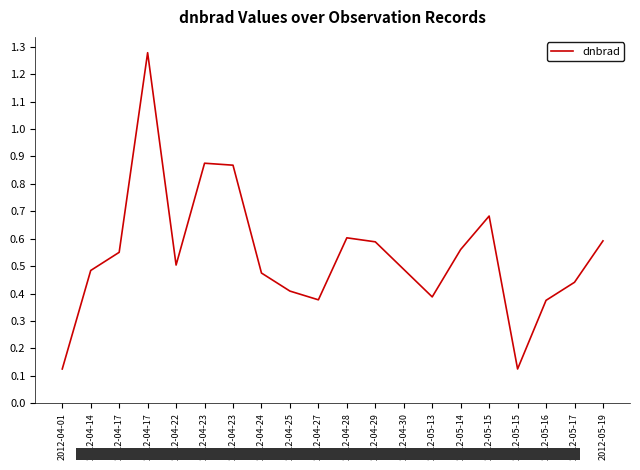

How many lines are shown in the chart?

1